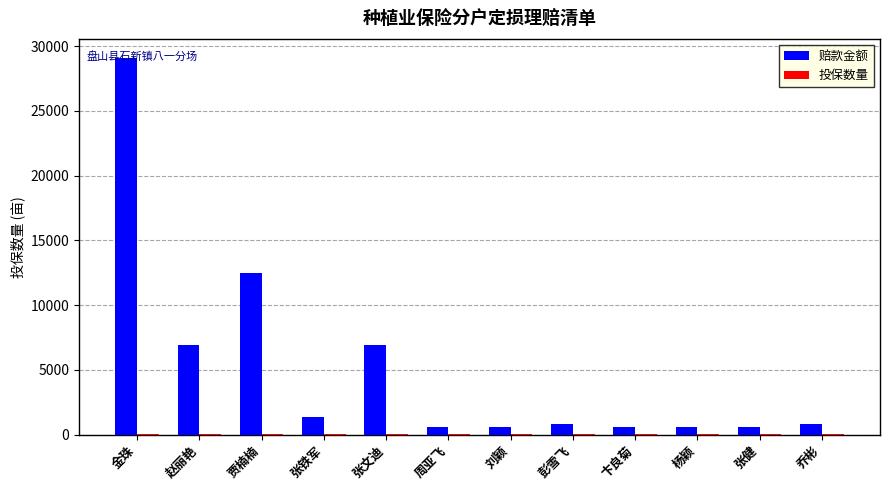

Which series changed the most between 贾楠楠 and 杨颖?

赔款金额